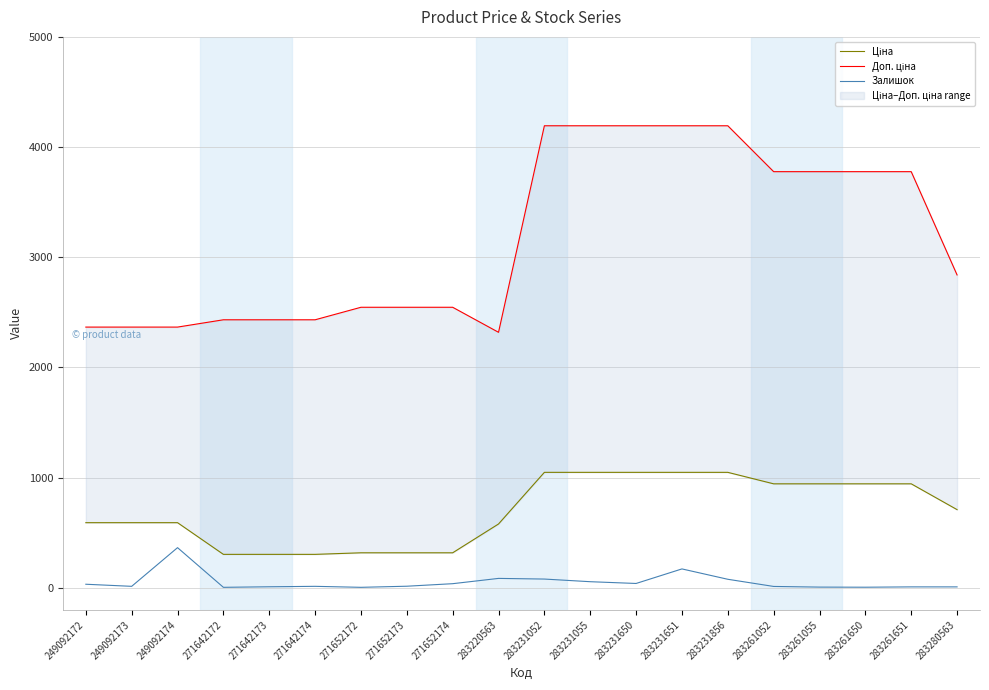

What is the difference between the maximum and second lowest values in the Залишок series?

360